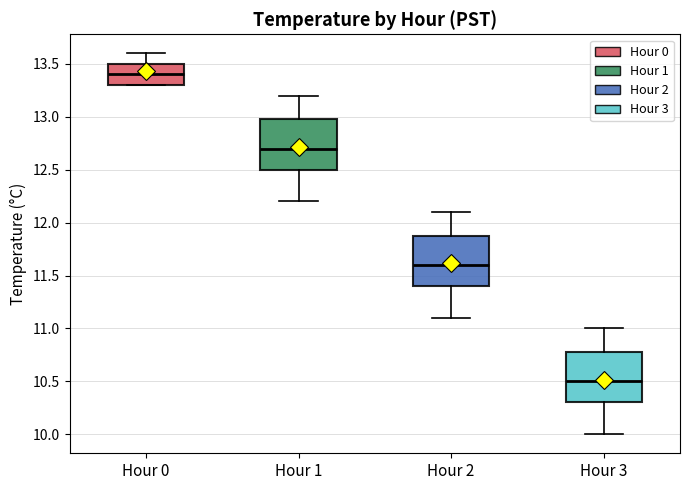

Which box's median line is the highest?

Hour 0